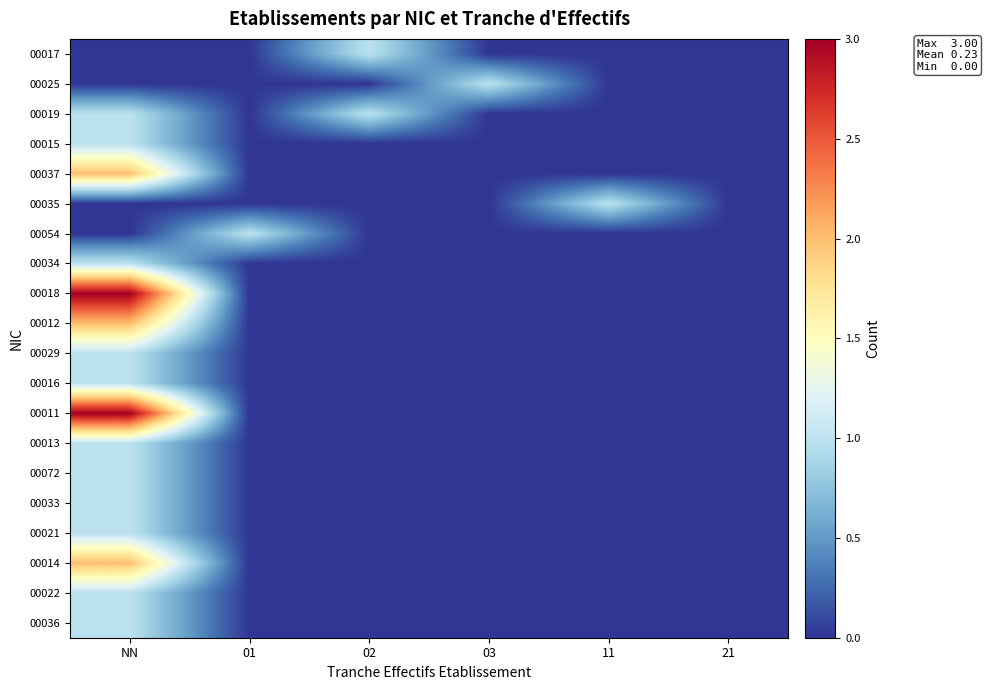

At how many categories does at least one series exceed 2?

1